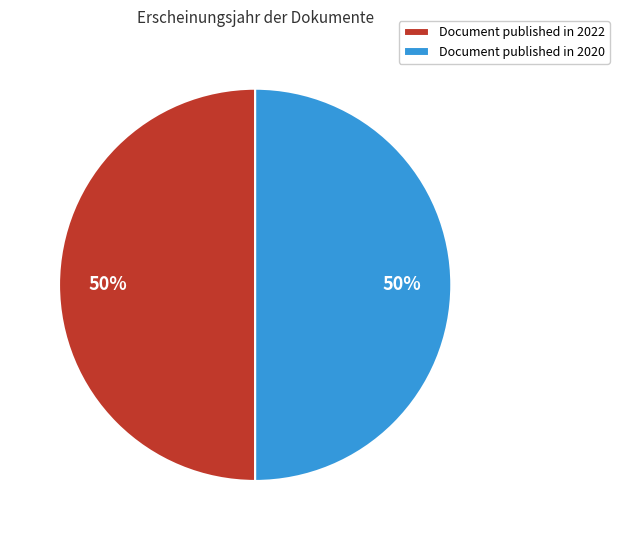

Combined, do Document published in 2022 and Document published in 2020 account for over 50%?

Yes